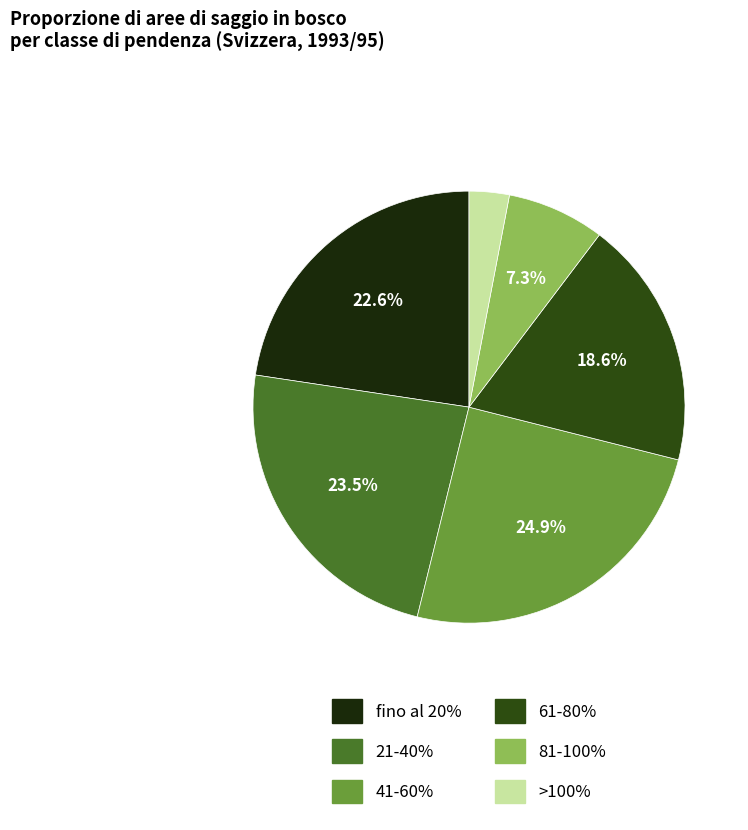

To the nearest percent, what portion does 81-100% represent?

7%